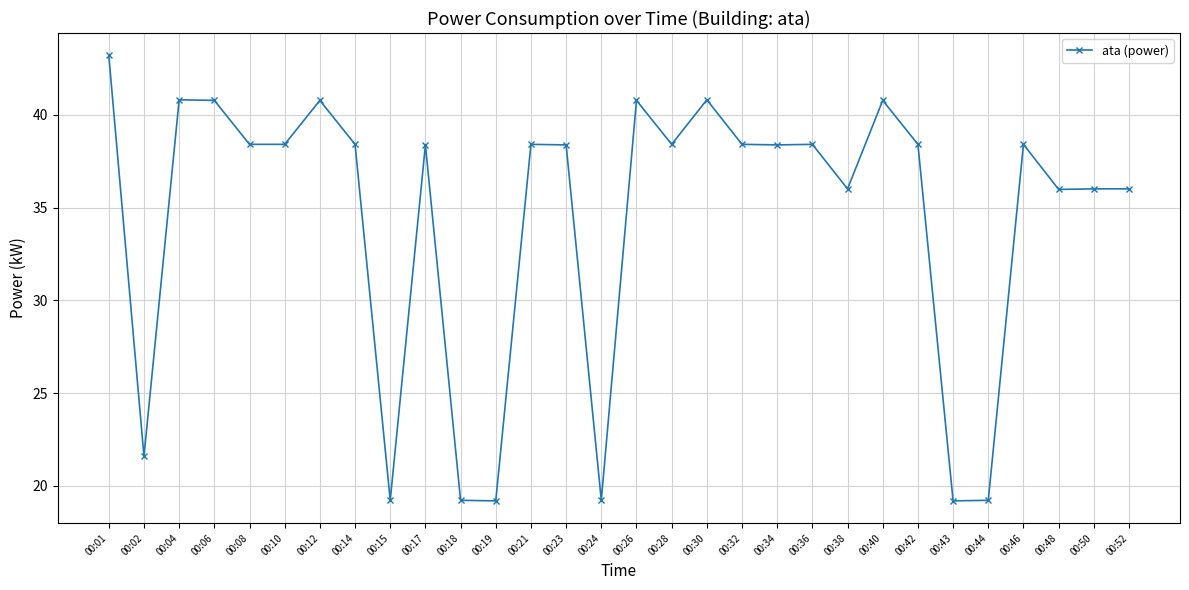

What is the difference between the maximum and second lowest values?

24.0